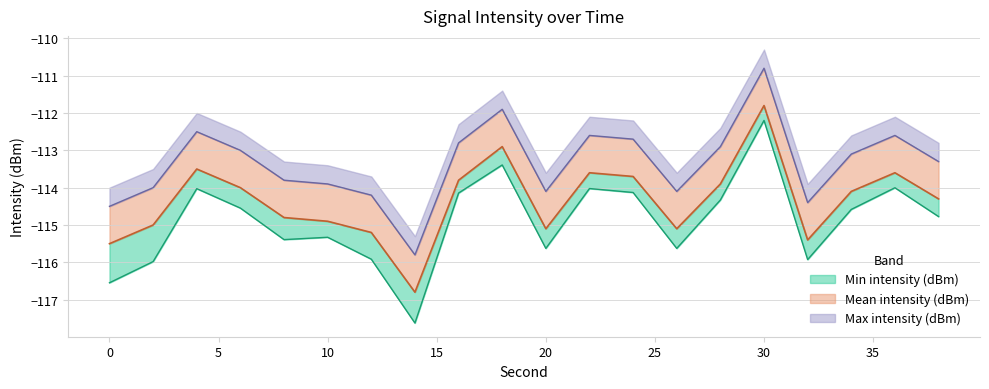

Reading left to right, list all the values displayed in this chart.

Min intensity (dBm): -116.5	-116.0	-114.0	-114.5	-115.4	-115.3	-115.9	-117.6	-114.1	-113.4	-115.6	-114.0	-114.1	-115.6	-114.3	-112.2	-115.9	-114.6	-114.0	-114.8
Mean intensity (dBm): -115.5	-115.0	-113.5	-114.0	-114.8	-114.9	-115.2	-116.8	-113.8	-112.9	-115.1	-113.6	-113.7	-115.1	-113.9	-111.8	-115.4	-114.1	-113.6	-114.3
Max intensity (dBm): -114.5	-114.0	-112.5	-113.0	-113.8	-113.9	-114.2	-115.8	-112.8	-111.9	-114.1	-112.6	-112.7	-114.1	-112.9	-110.8	-114.4	-113.1	-112.6	-113.3